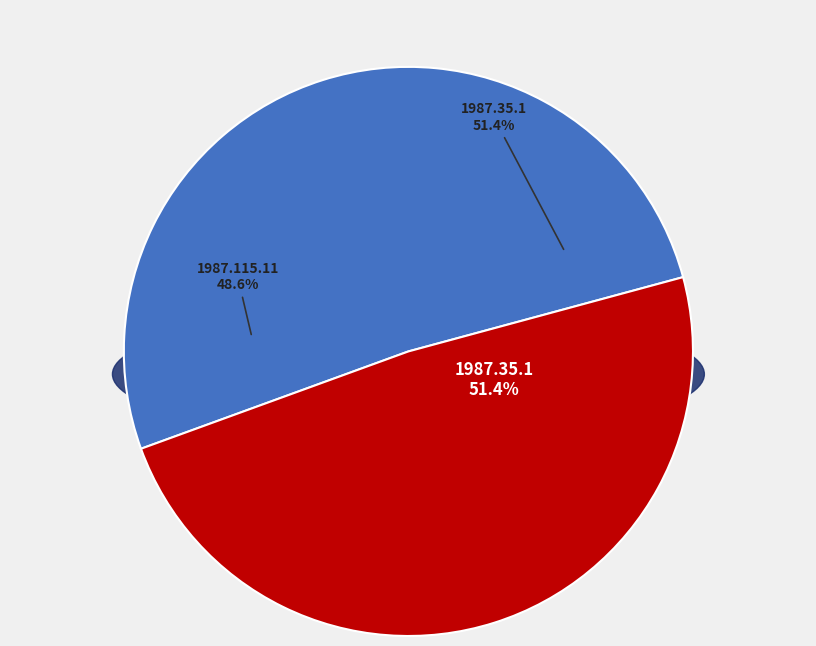

The 1987.115.11 slice represents 55% of the pie. True or false?

False